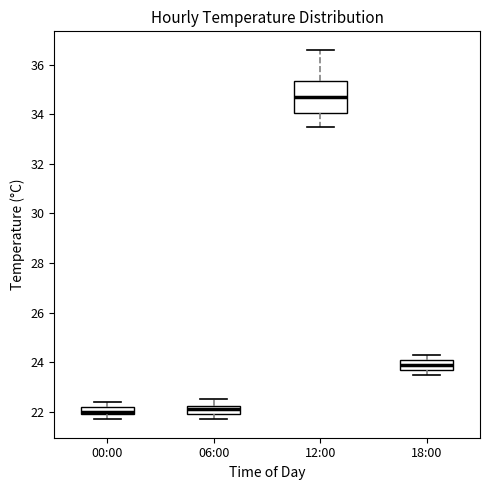

Where is the lower edge of the box for 18:00 on the y-axis? The values are not printed on the chart, so give them approximately, as read against the axis.

23.8